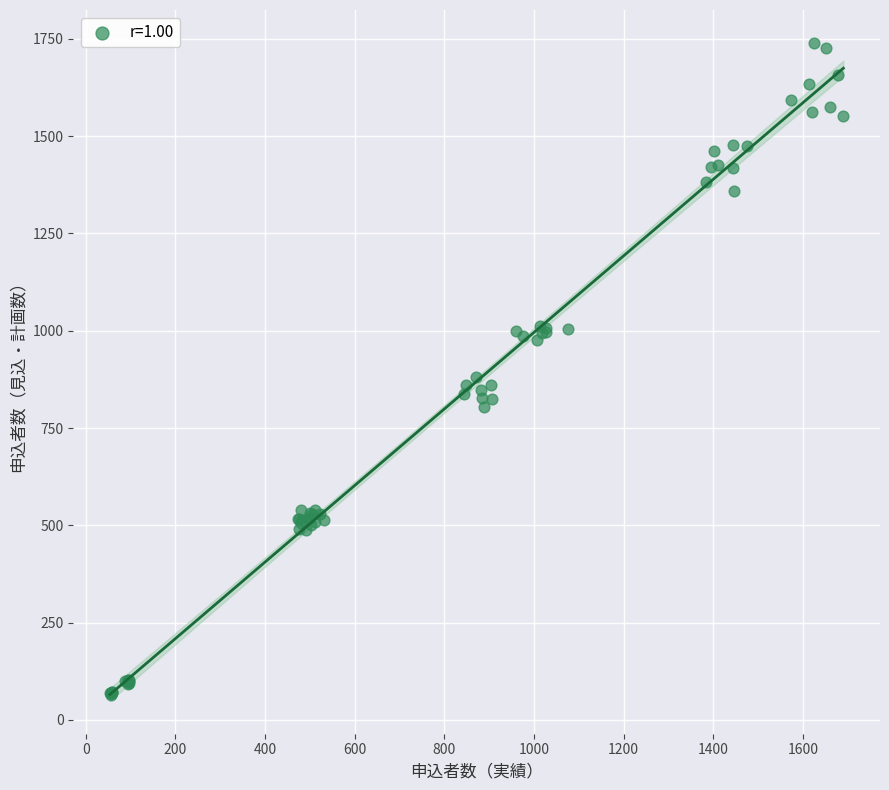

What Y value in the scatter plot is closest to 902?

882.1